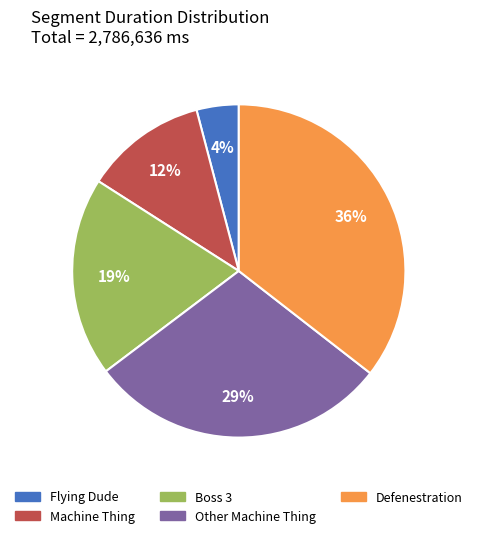

To the nearest percent, what is the combined percentage of Other Machine Thing and Machine Thing?

41%